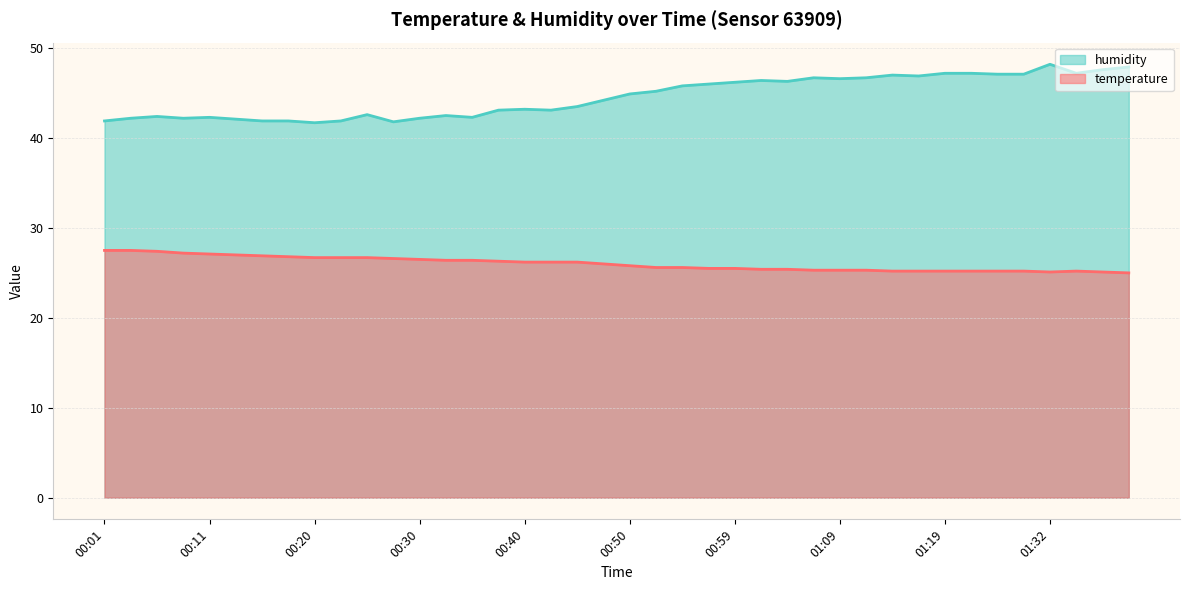

What is the label of the 22nd point from the right?

00:45